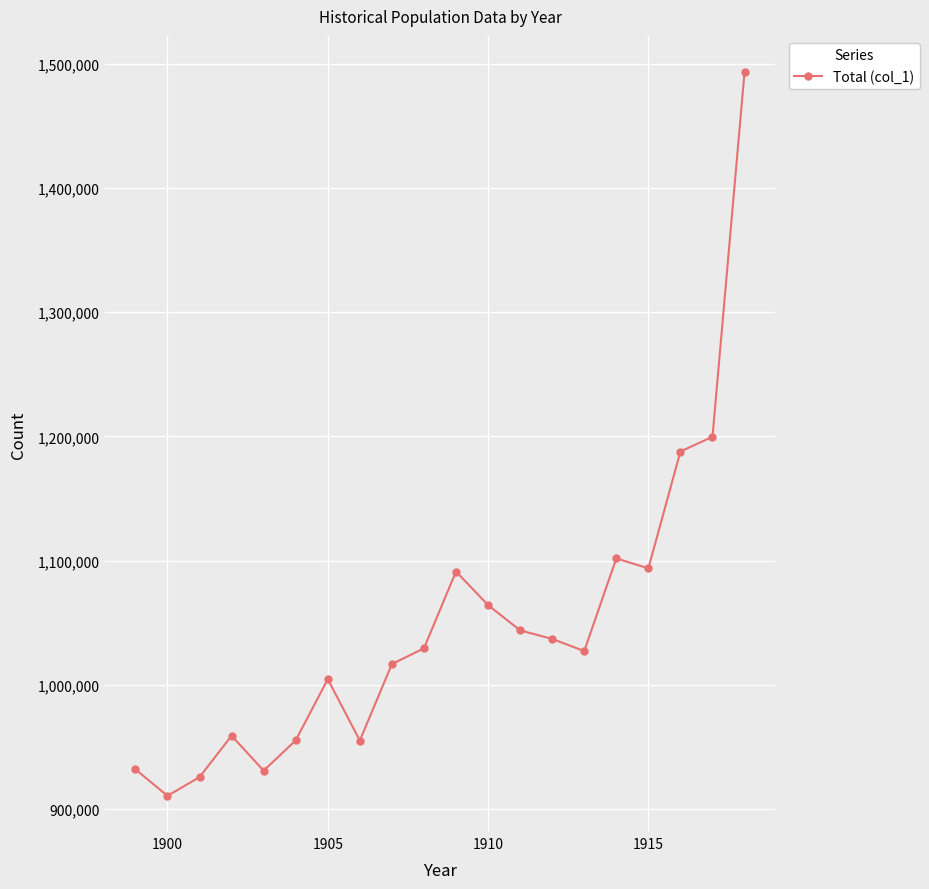

What is the minimum value shown in the chart?

910744